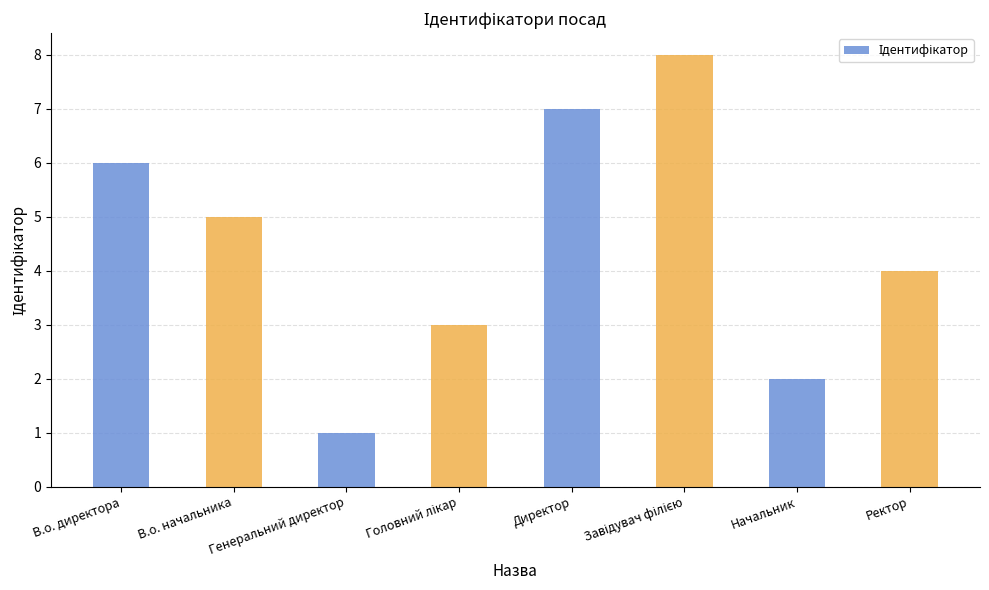

What is the change in value from Генеральний директор to Начальник?

+1